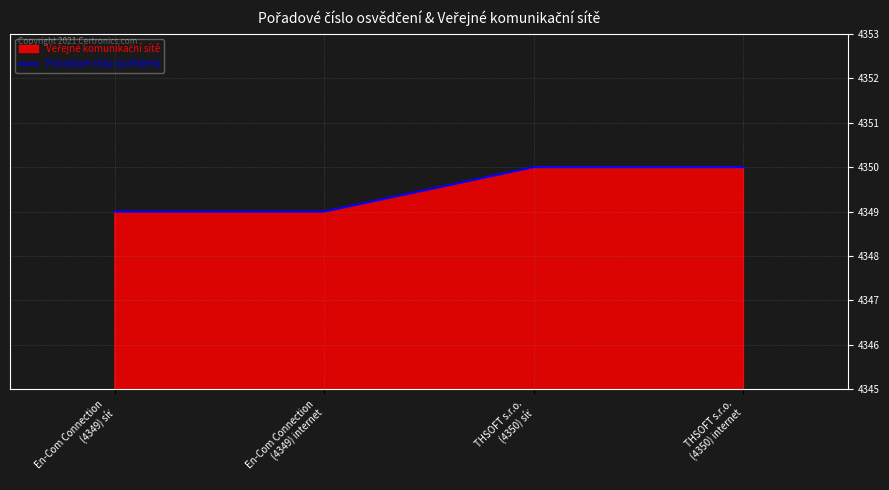

What is the value of the 3rd point from the left?

4350